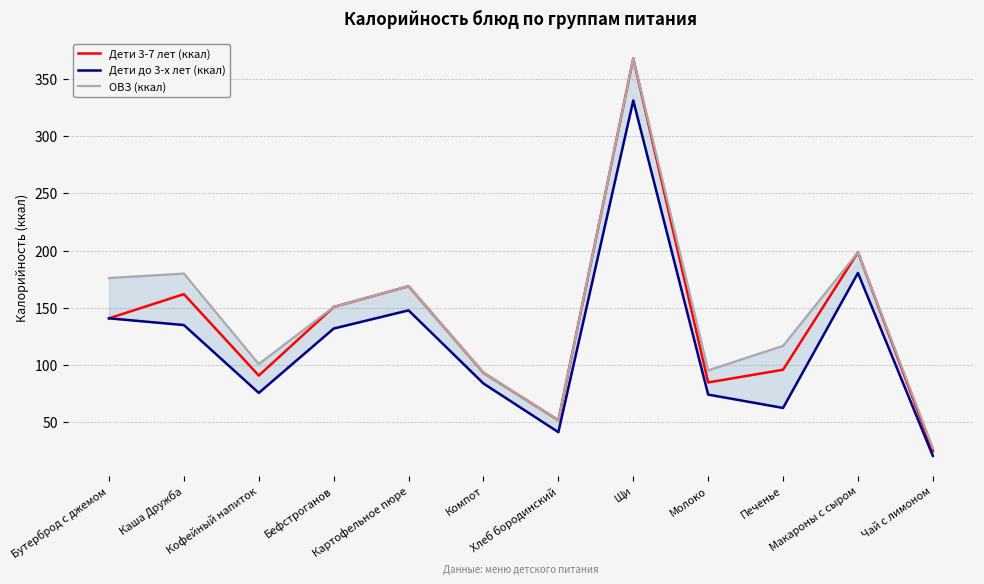

How many data points in Дети 3-7 лет (ккал) are above 140?

6